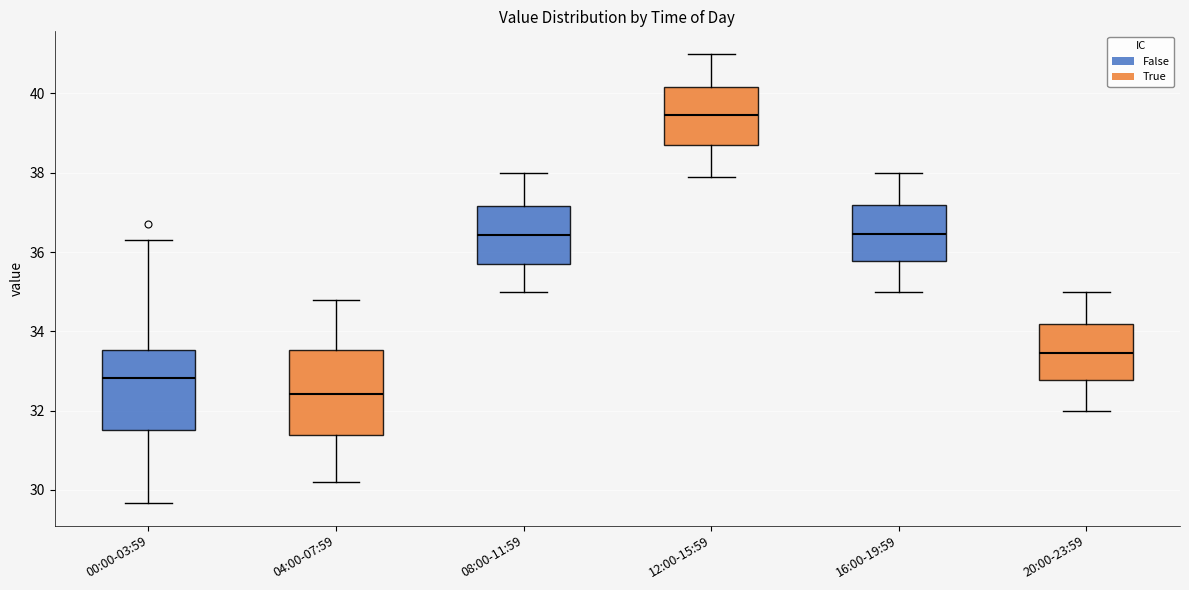

Which box has the lowest median line?

04:00-07:59